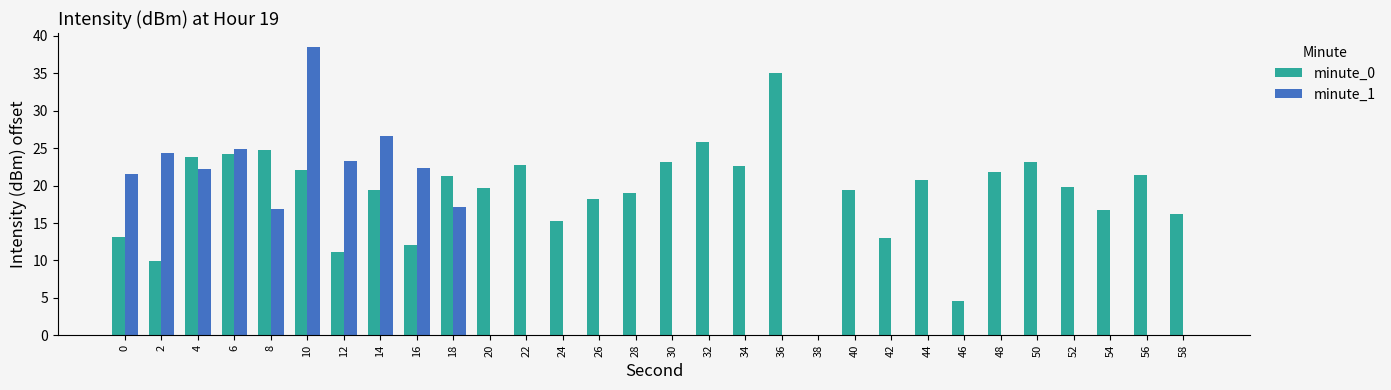

Which series changed the most between 32 and 48?

minute_0